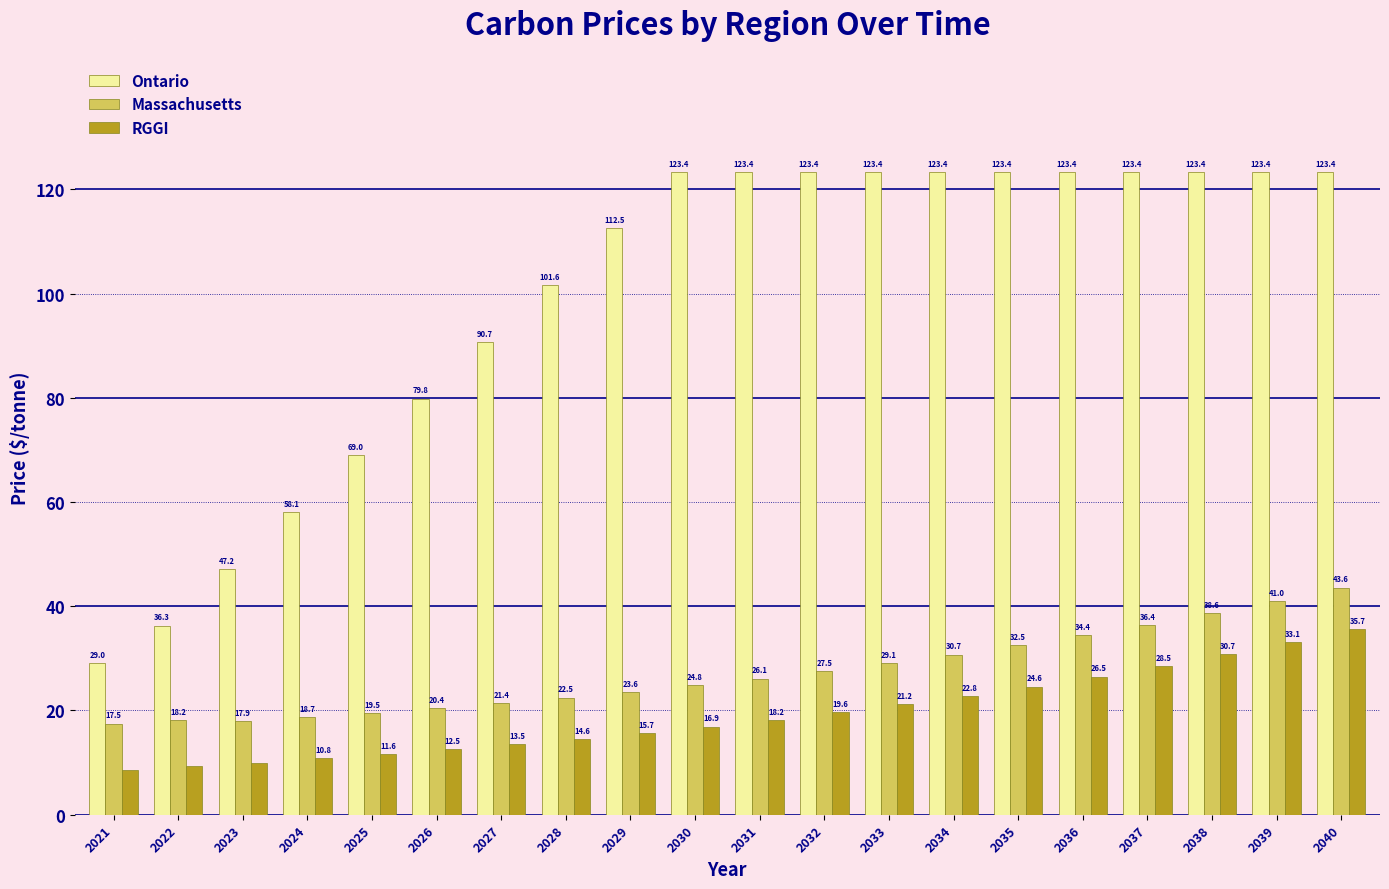

True or false: Ontario has a value of 123.4 at 2034.

True